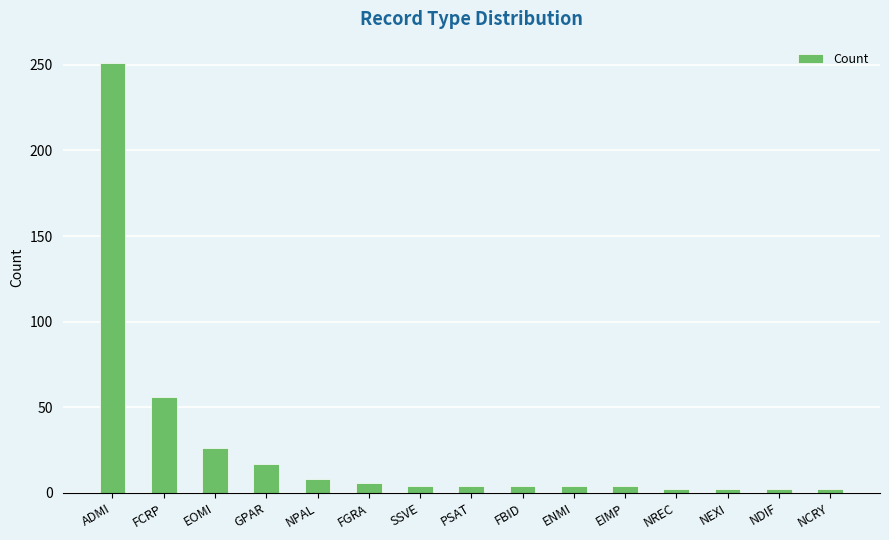

Approximately how many times larger is the value at FBID compared to NCRY?

2.0